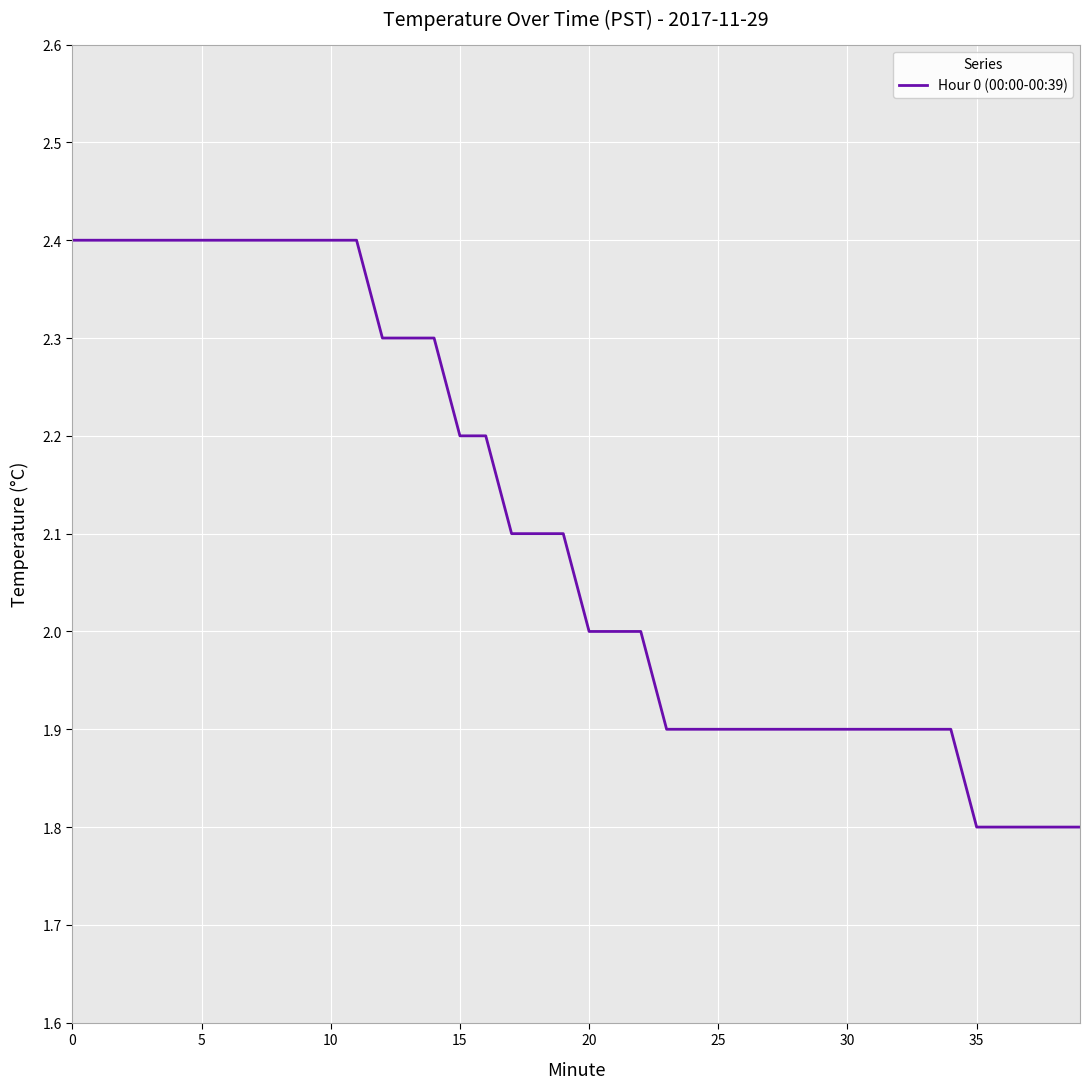

What is the difference between the maximum and minimum values?

0.6